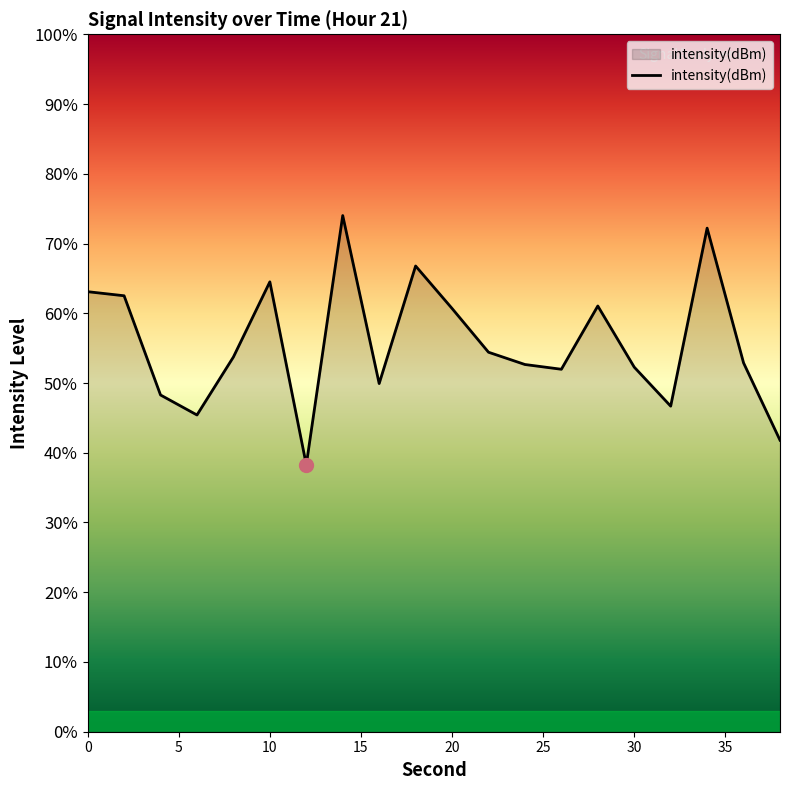

Which has a higher value, 24 or 34?

34